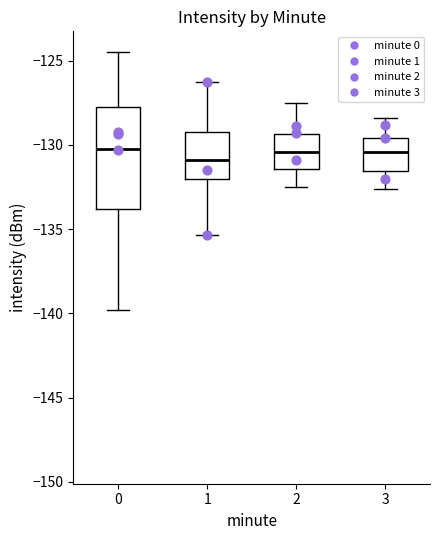

Reading left to right, transcribe this box plot: for each box, give where its median line is, the range the box spans, and where its two whiskers end, as read against the y-axis. The values are not printed on the chart, so give them approximately, as read against the axis.

0: median -130.0, box -134.0 to -128.0, whiskers -140.0 to -124.5
1: median -131.0, box -132.0 to -129.0, whiskers -135.5 to -126.0
2: median -130.5, box -131.5 to -129.5, whiskers -132.5 to -127.5
3: median -130.5, box -131.5 to -129.5, whiskers -132.5 to -128.5